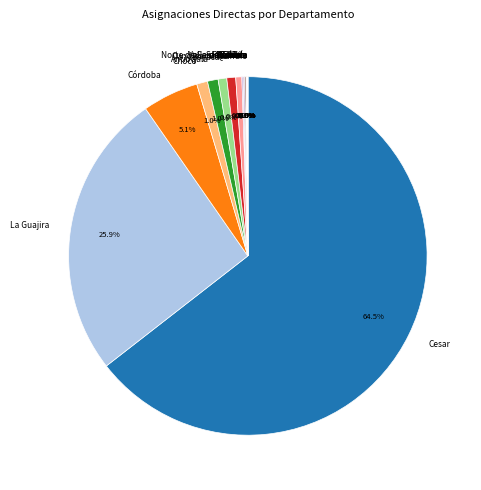

What is the largest slice in the pie chart?

Cesar